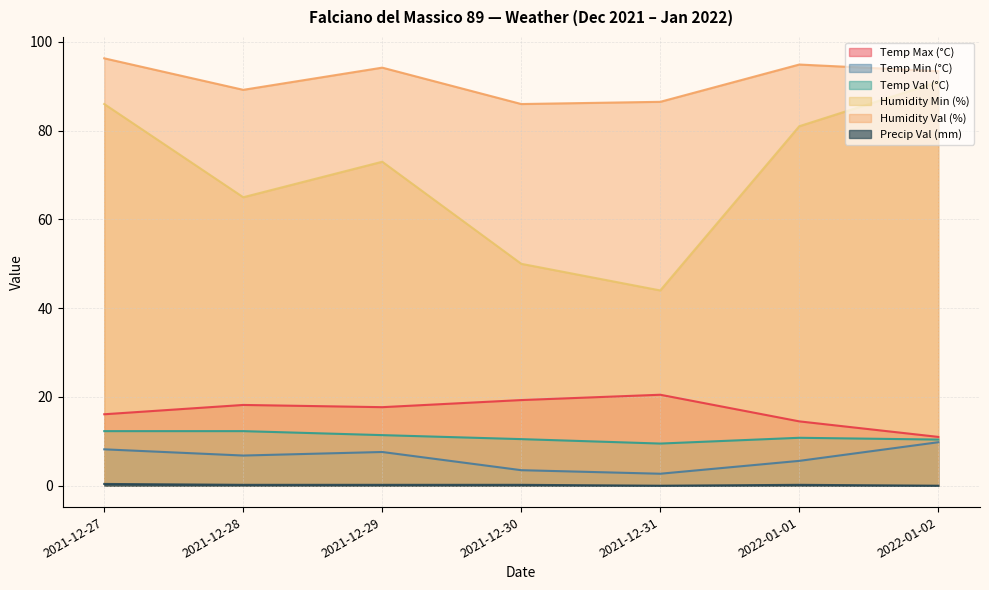

Reading left to right, extract all data points from this chart.

Temp Max (°C): 16.1	18.2	17.7	19.3	20.5	14.5	11.0
Temp Min (°C): 8.2	6.8	7.6	3.5	2.7	5.6	9.8
Temp Val (°C): 12.3	12.3	11.4	10.5	9.5	10.8	10.4
Humidity Min (%): 86.0	65.0	73.0	50.0	44.0	81.0	91.0
Humidity Val (%): 96.3	89.2	94.2	86.0	86.5	94.9	93.4
Precip Val (mm): 0.4	0.2	0.2	0.2	0.0	0.2	0.0